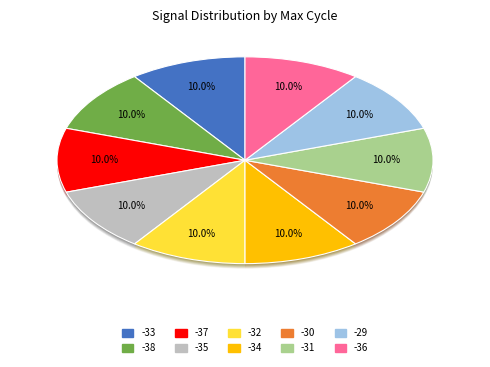

Is it true that -34 is 1% of the pie?

False